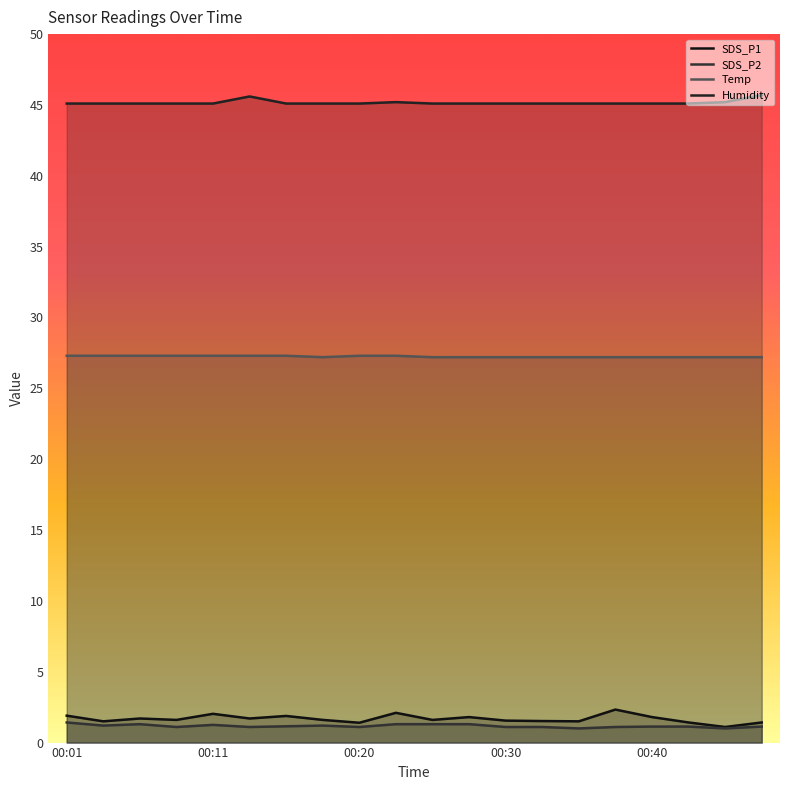

What is the value of the Humidity point at the 2nd from the left?

45.1